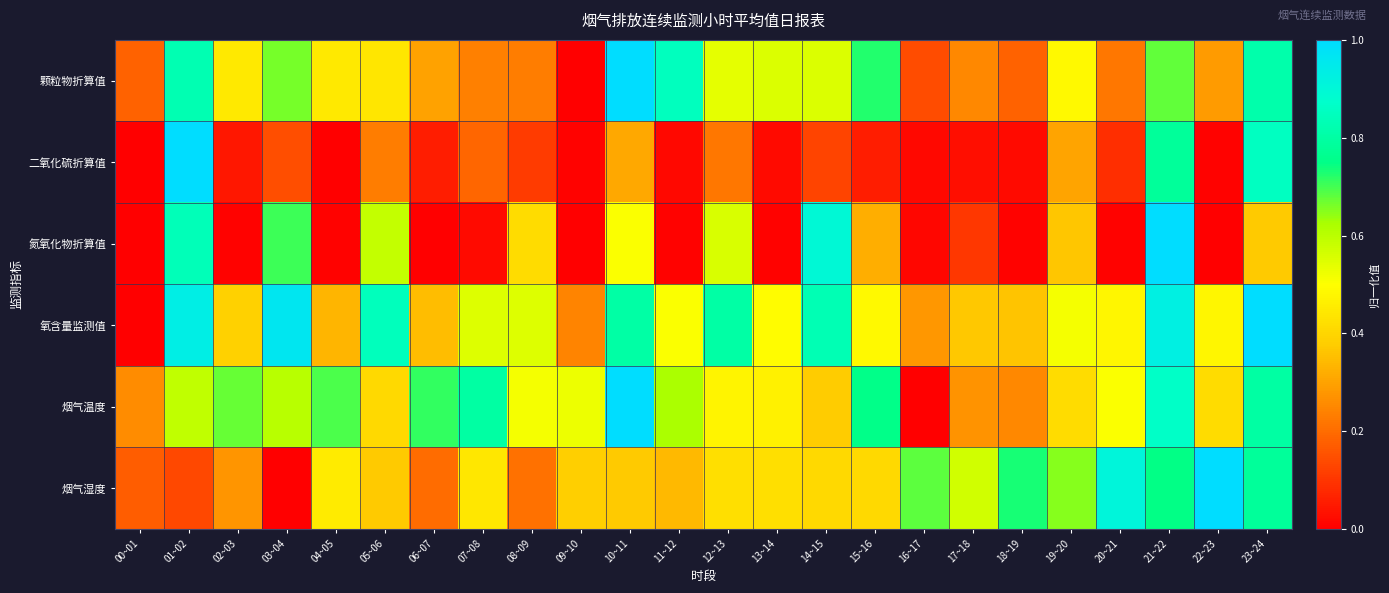

Which label corresponds to the largest value in the chart?

10~11